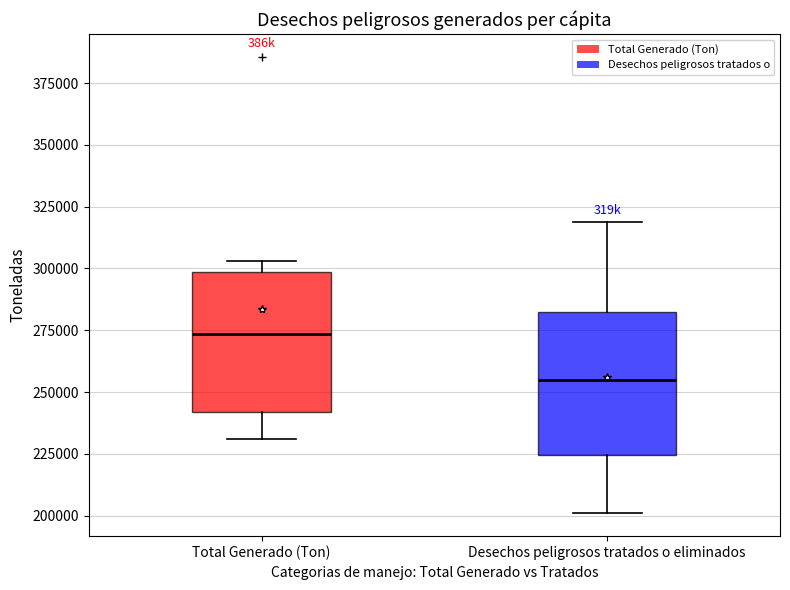

Reading left to right, transcribe this box plot: for each box, give where its median line is, the range the box spans, and where its two whiskers end, as read against the y-axis. The values are not printed on the chart, so give them approximately, as read against the axis.

Total Generado (Ton): median 275000, box 240000 to 300000, whiskers 230000 to 305000
Desechos peligrosos tratados o eliminados: median 255000, box 225000 to 280000, whiskers 200000 to 320000